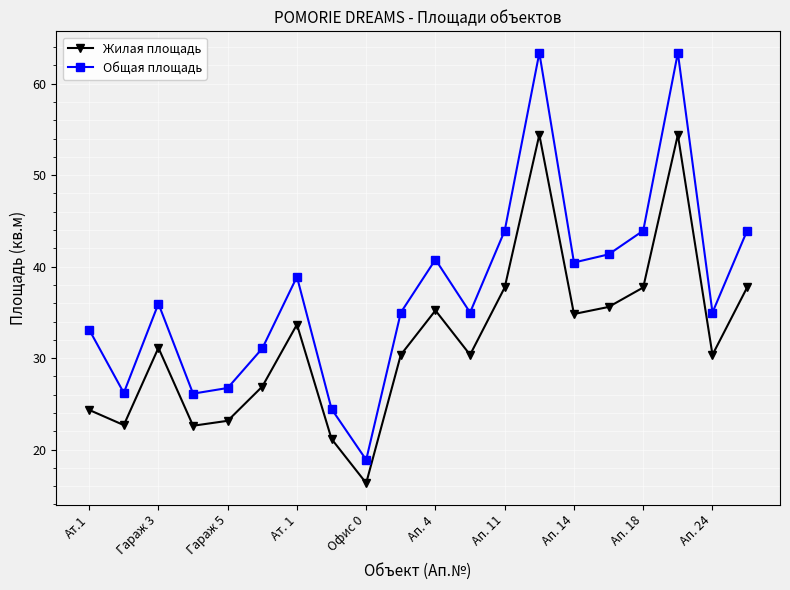

What is the average value of the Жилая площадь series?

32.0